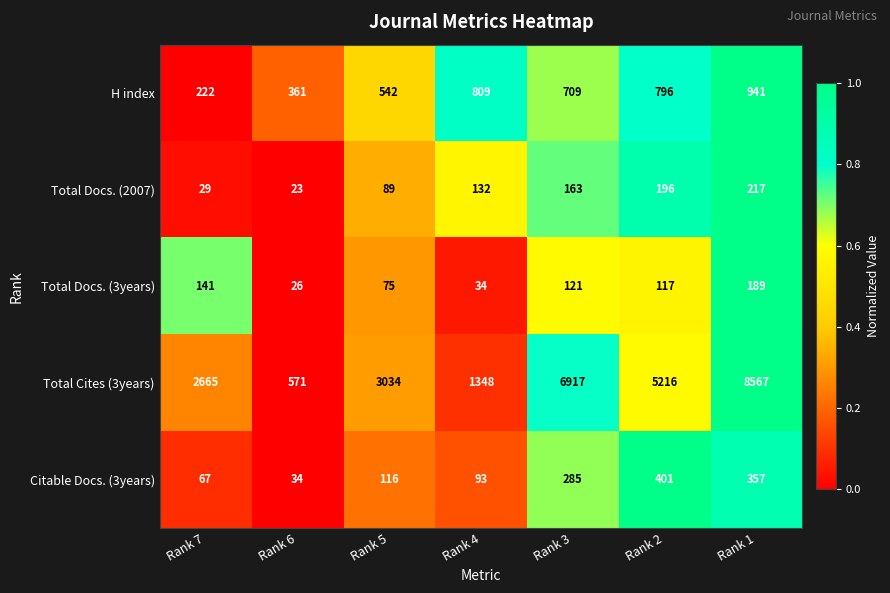

What is the average value of the Total Docs. (3years) series?

100